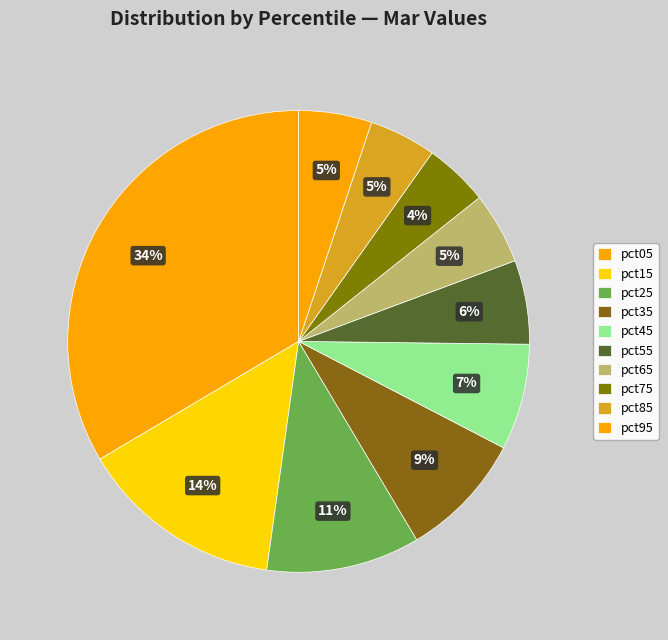

How many segments does this pie chart have?

10